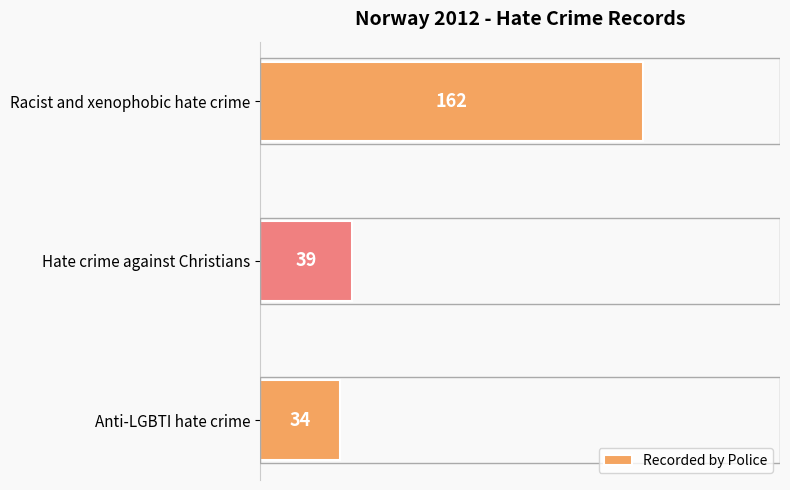

Does the chart contain stacked bars?

No